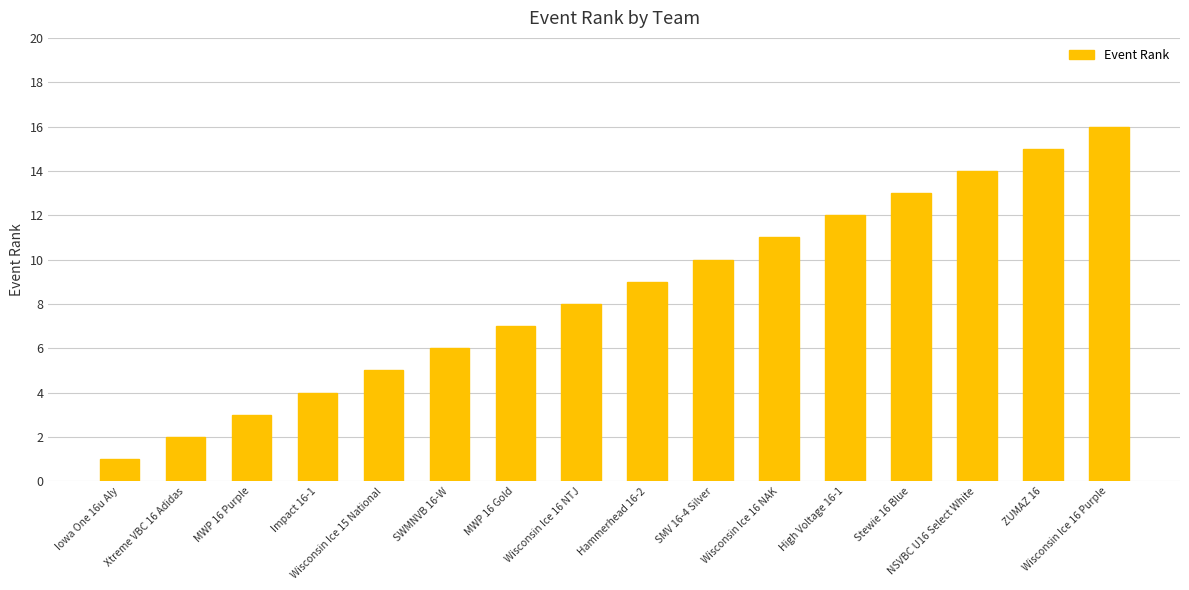

What is the change in value from Wisconsin Ice 15 National to Wisconsin Ice 16 Purple?

+11